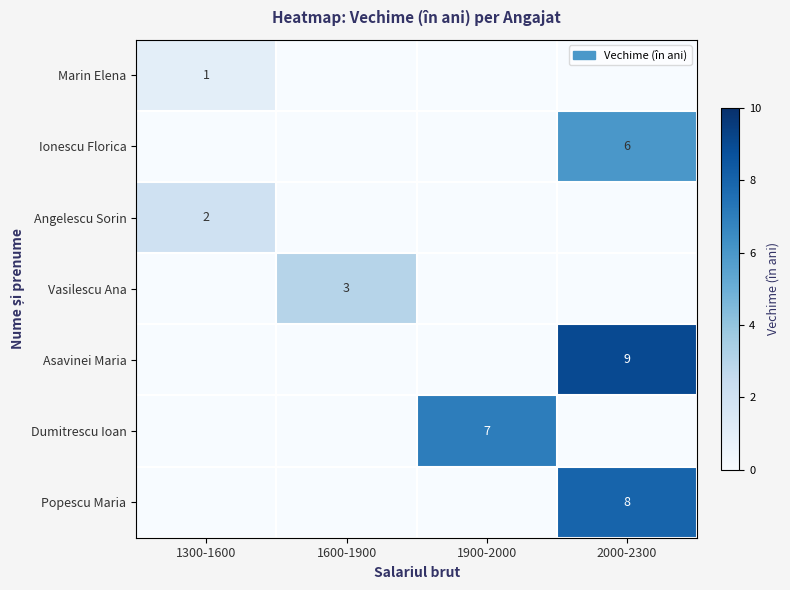

Which has a higher value, 1300-1600 or 2000-2300?

1300-1600